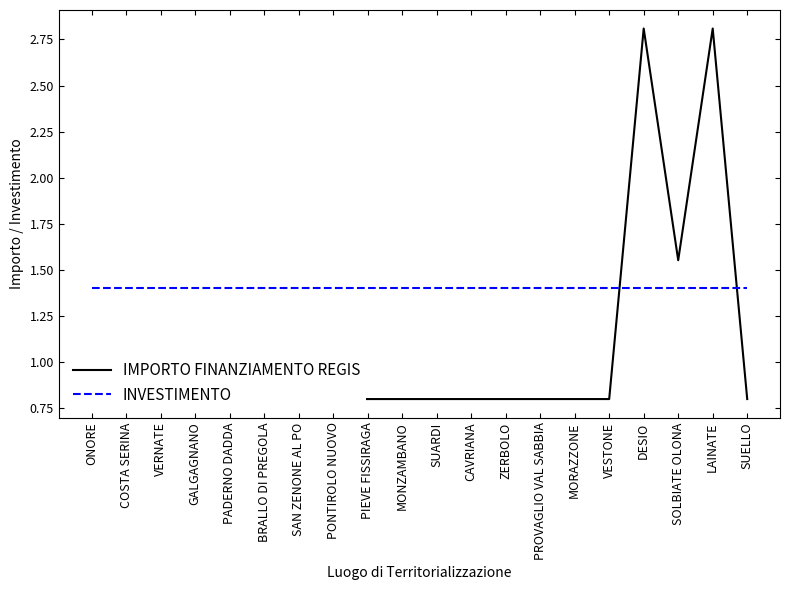

What value does the IMPORTO FINANZIAMENTO REGIS series have at BRALLO DI PREGOLA?

0.8